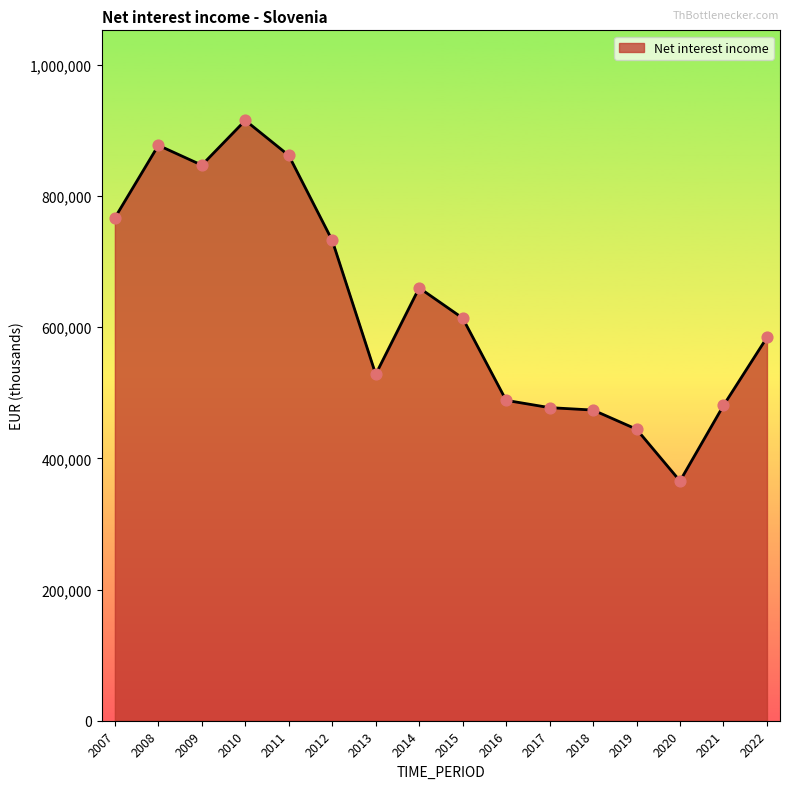

Which has a higher value, 2011 or 2021?

2011